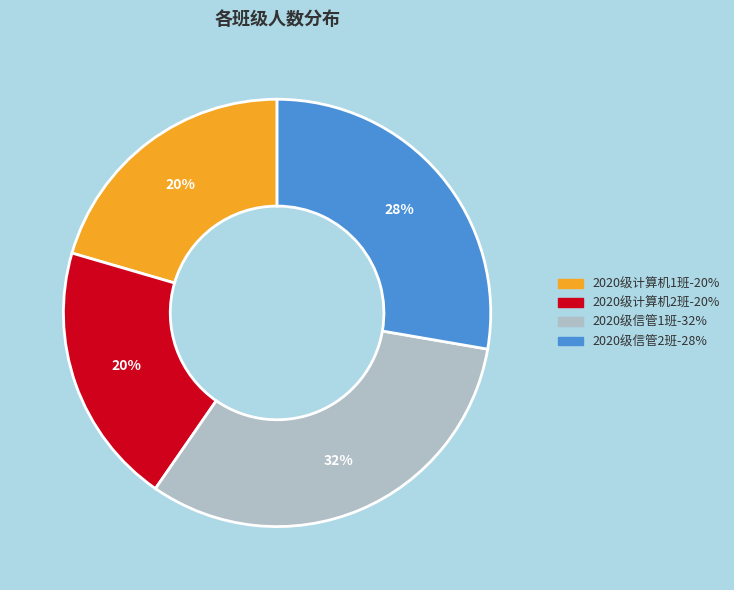

Approximately how many times larger is the value at 2020级计算机1班 compared to 2020级信管2班?

0.7